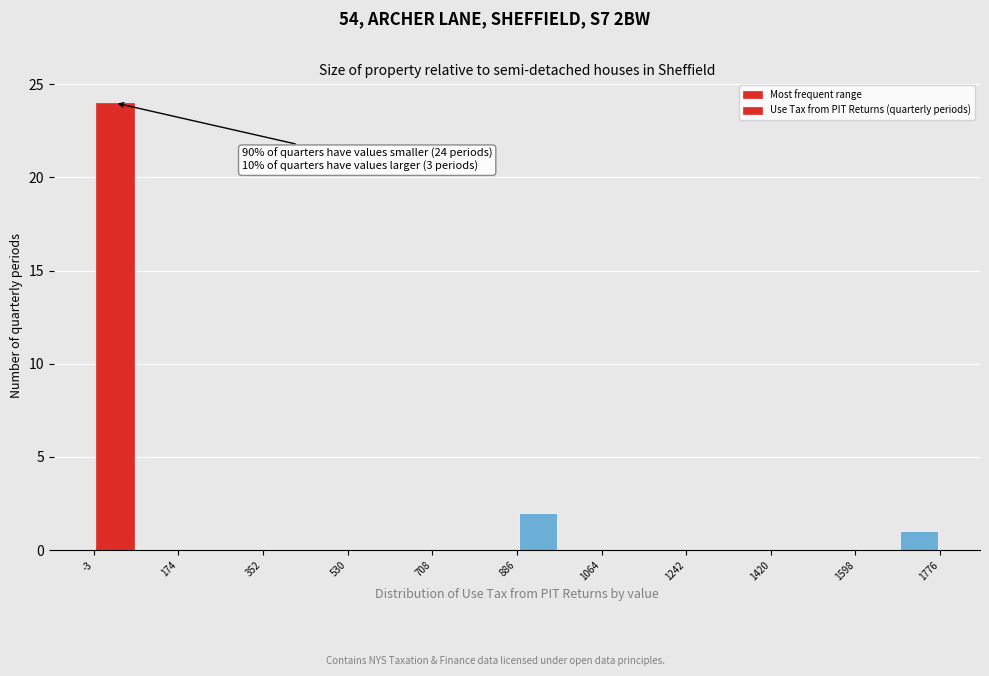

Over which range of the x-axis is the bar tallest?

0 to 80